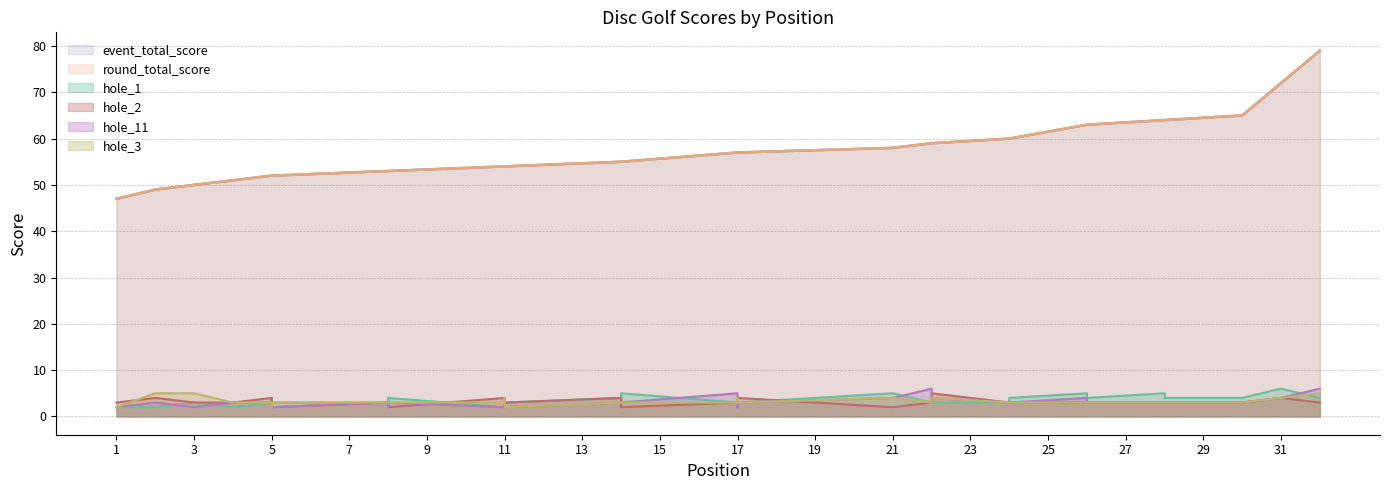

True or false: hole_1 has more than 2 interior local peaks.

True